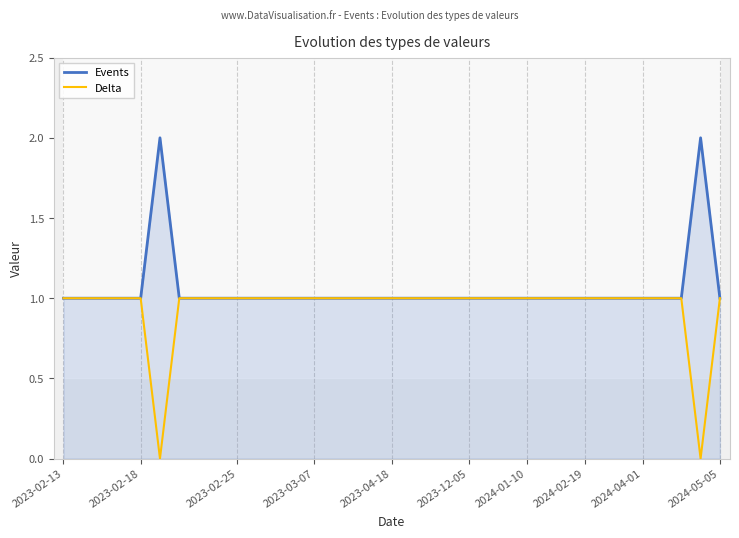

What value does the Delta series have at 2024-01-10?

1